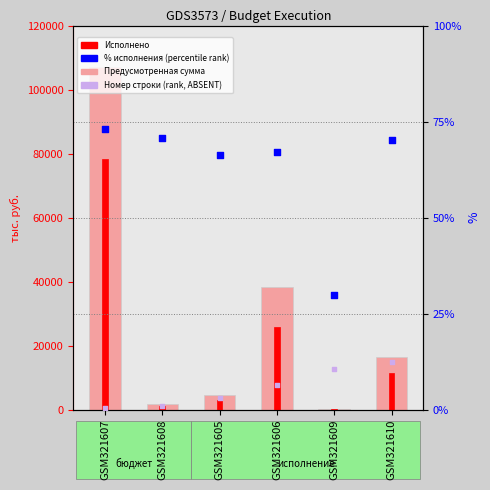

Which series contains the highest Y value?

Предусмотренная сумма